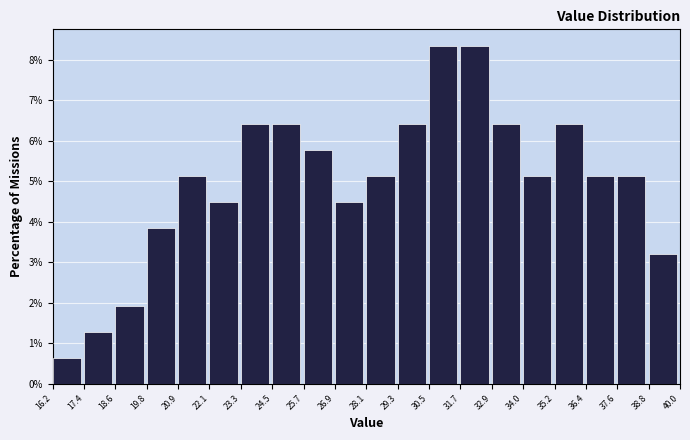

What is the height of the bar covering 29.3 to 30.5 on the x-axis? The values are not printed on the chart, so give them approximately, as read against the axis.

6.4